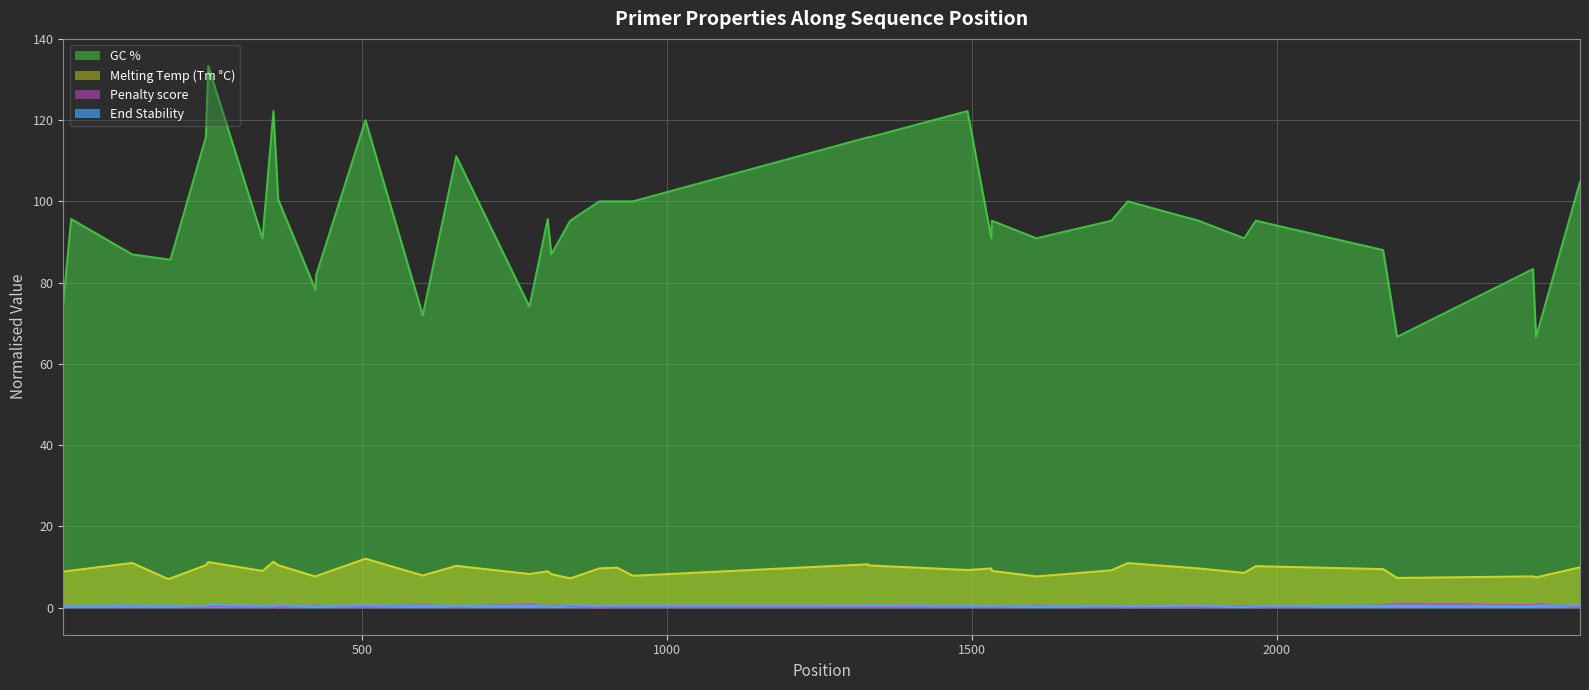

In PRIMER_RIGHT_0_GC_PERCENT, how many points are lower than both neighbors (excluding endpoints)?

10